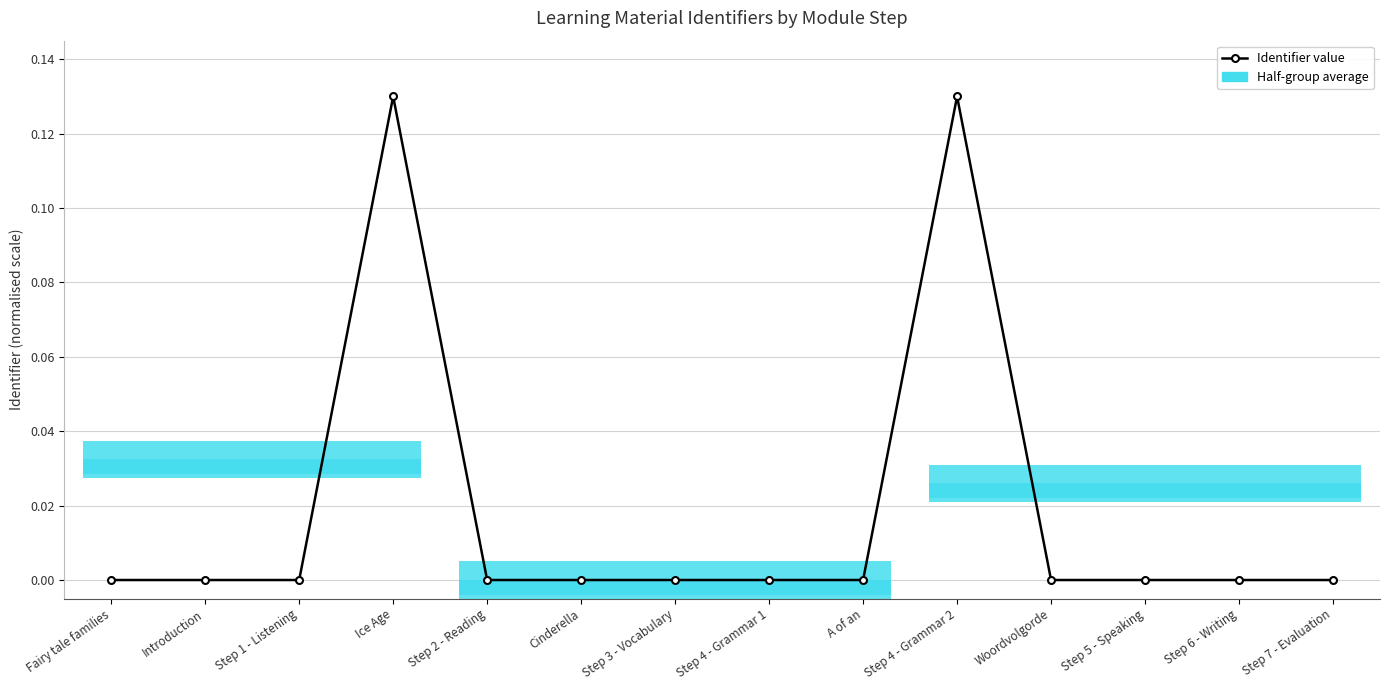

Which category has the lowest value across all series?

Fairy tale families